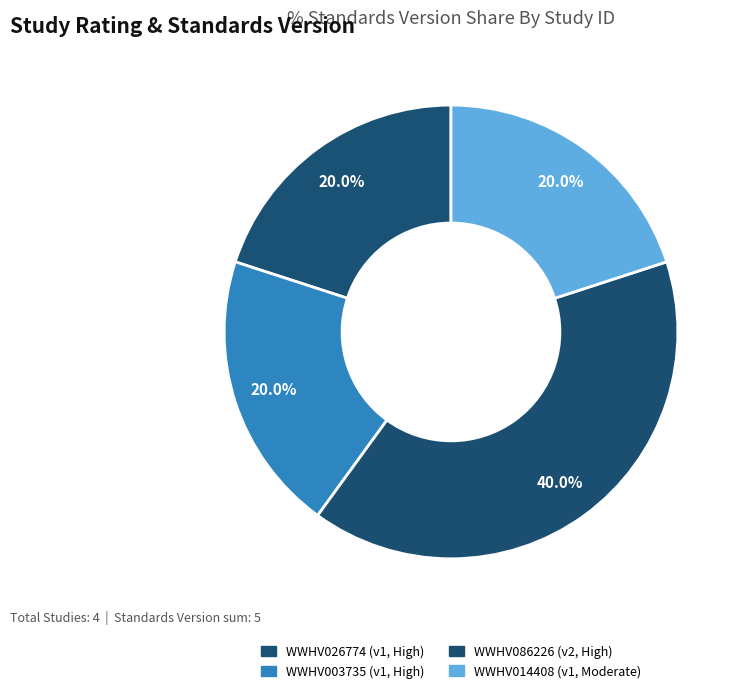

The WWHV003735 slice represents 7% of the pie. True or false?

False